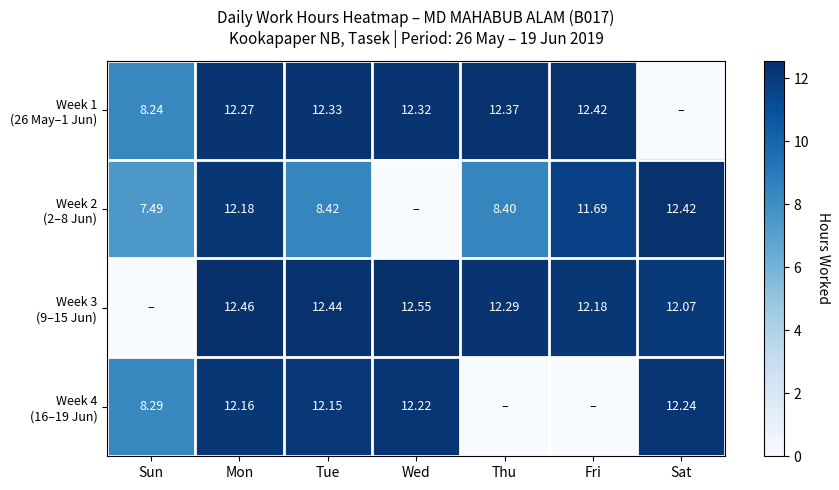

Which label corresponds to the largest value in the chart?

Wed